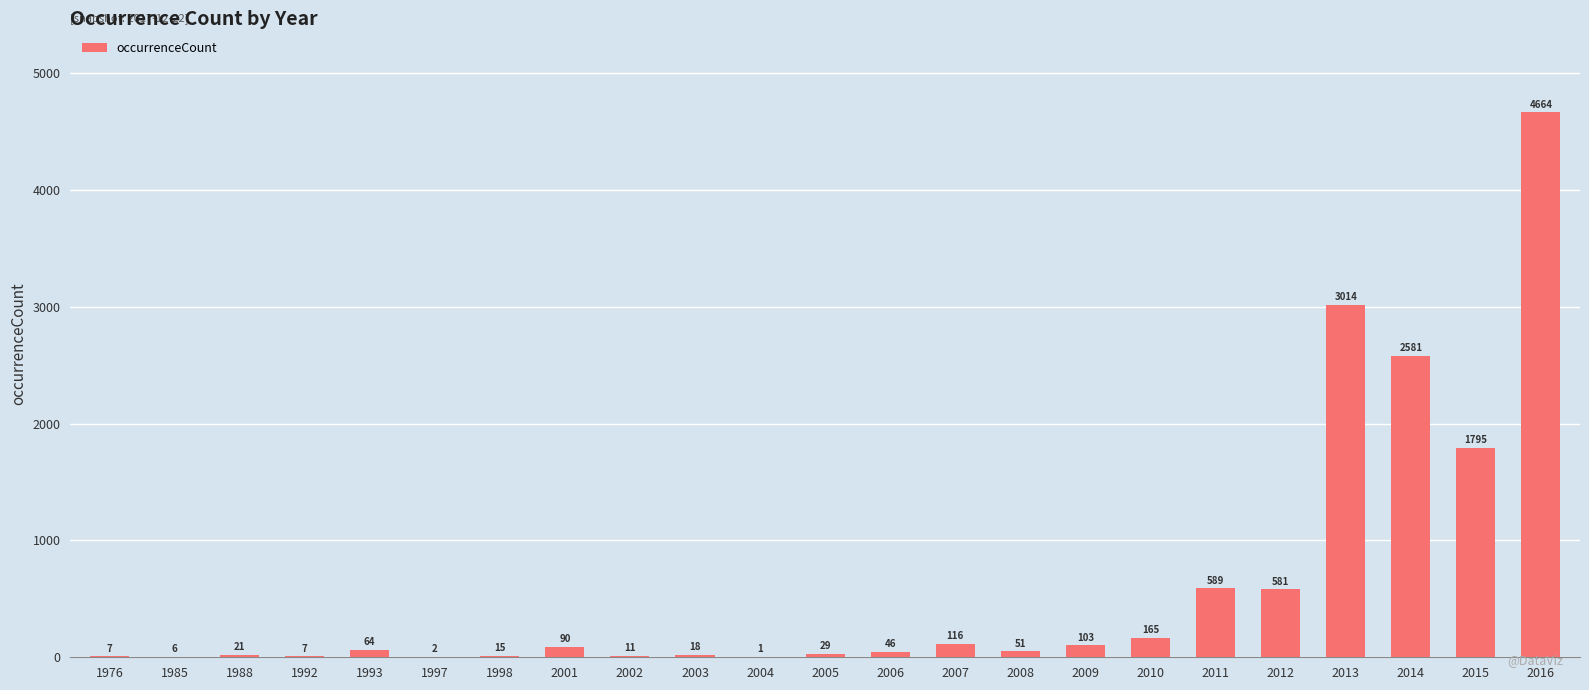

Where is the data nearest to the value 2332?

2014